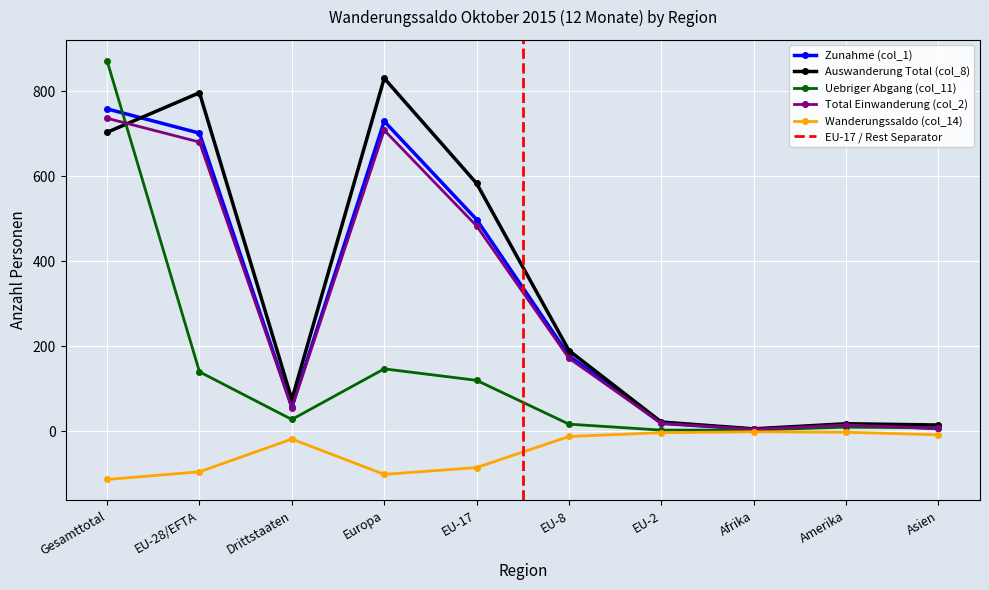

What is the sum of the Wanderungssaldo (col_14) values at Asien and Gesamttotal?

-121